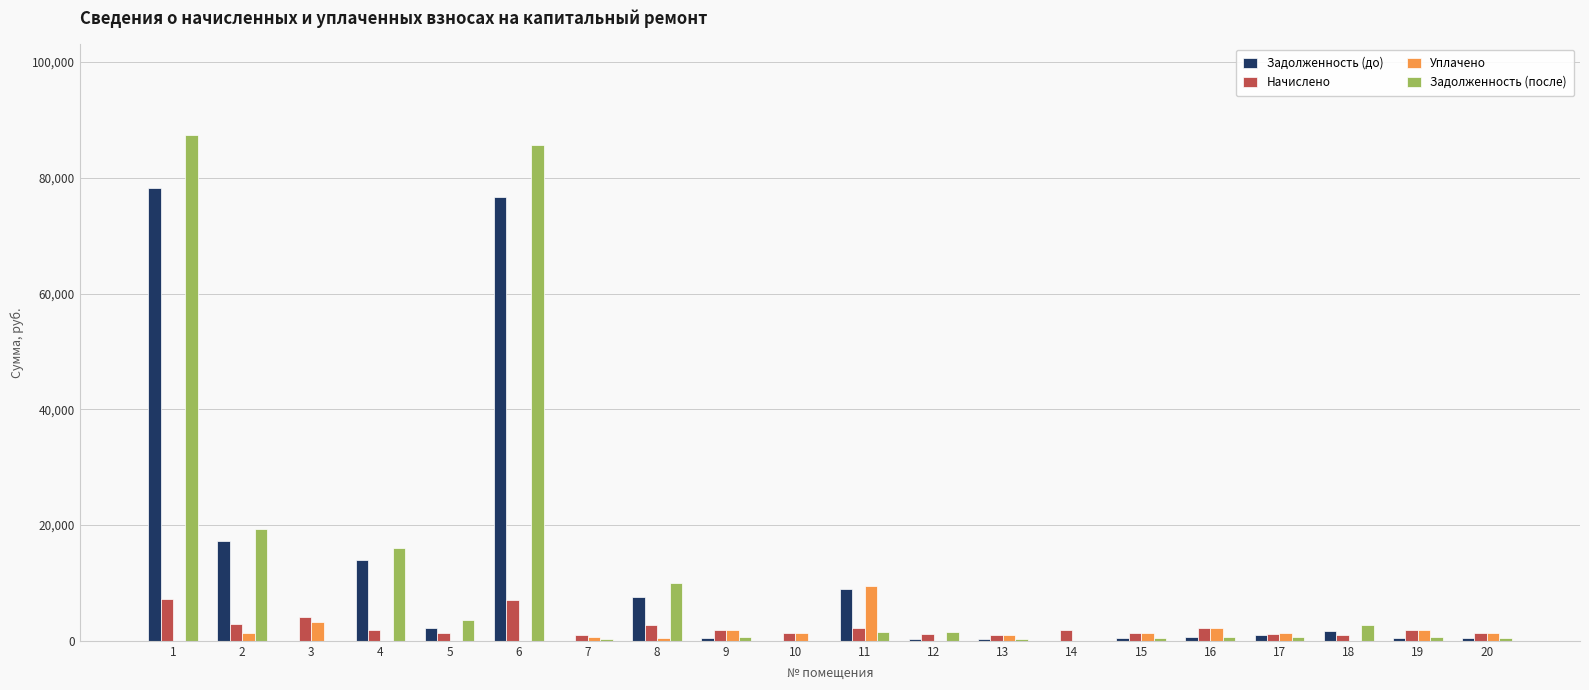

What is the highest value of the Задолженность (до) series?

78185.8